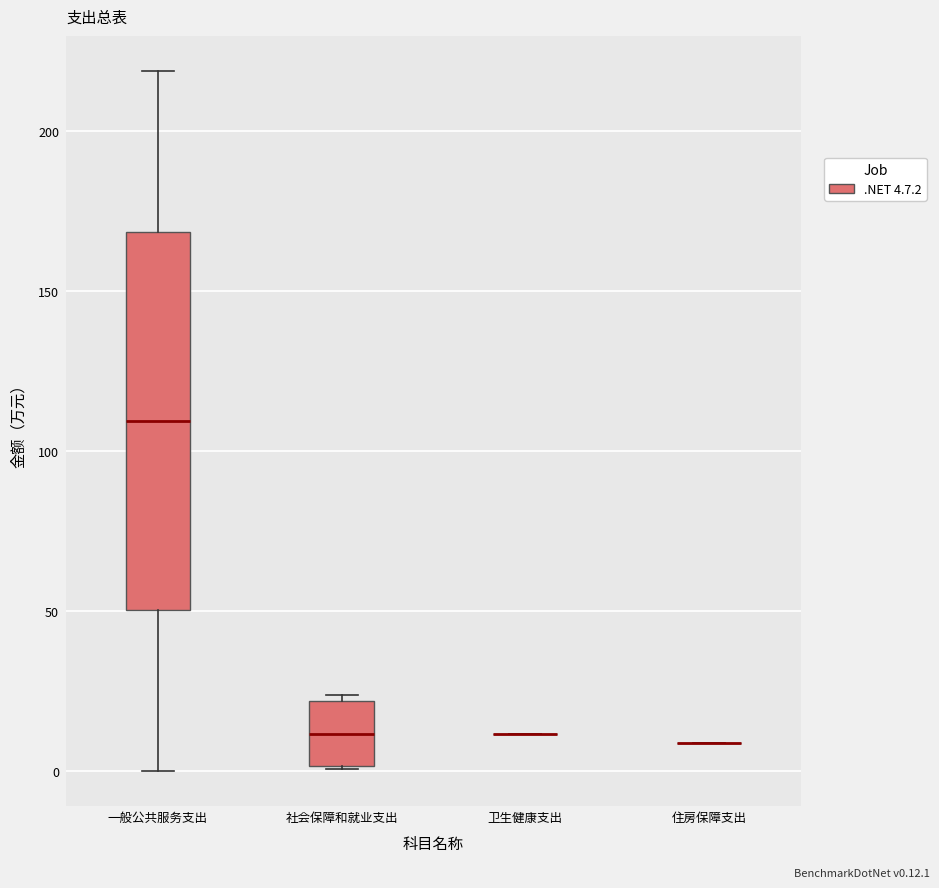

Reading left to right, transcribe this box plot: for each box, give where its median line is, the range the box spans, and where its two whiskers end, as read against the y-axis. The values are not printed on the chart, so give them approximately, as read against the axis.

一般公共服务支出: median 110, box 50 to 170, whiskers 0 to 220
社会保障和就业支出: median 10, box 0 to 20, whiskers 0 to 25
卫生健康支出: box collapsed to a line at 10, whiskers 10 to 10
住房保障支出: box collapsed to a line at 10, whiskers 10 to 10